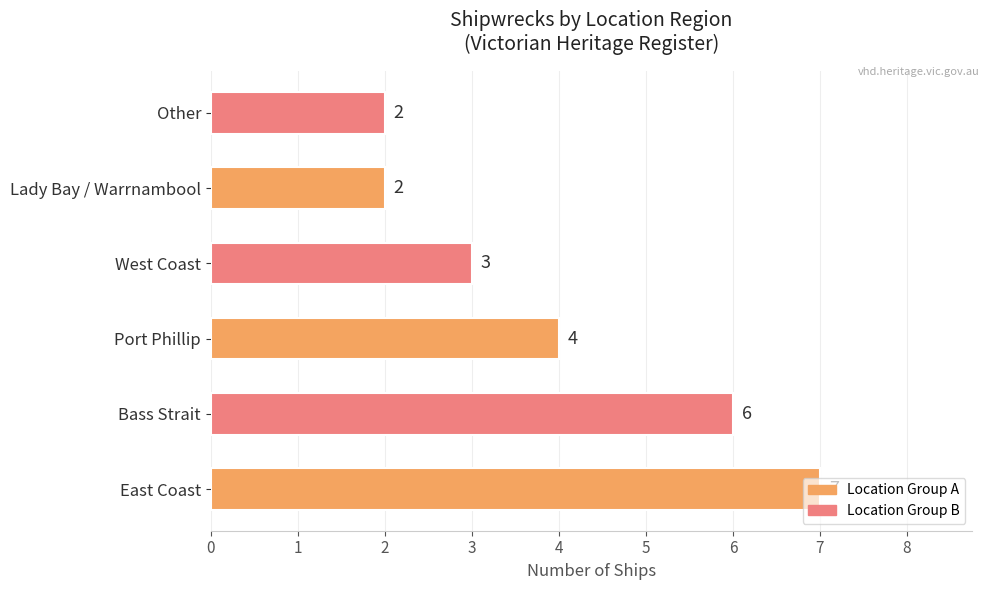

Approximately how many times larger is the value at Lady Bay / Warrnambool compared to Other?

1.0